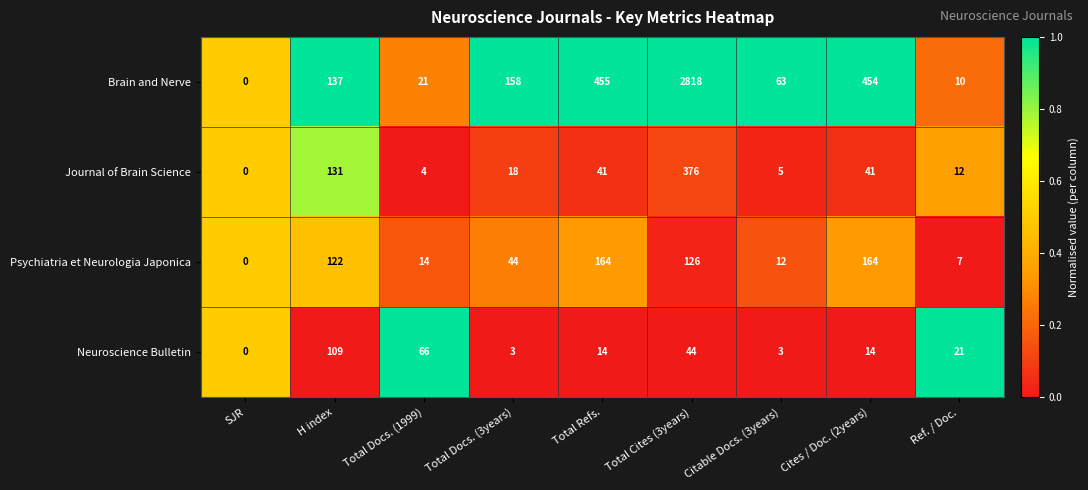

List the series in order of their peak value, lowest first.

Neuroscience Bulletin, Psychiatria et Neurologia Japonica, Journal of Brain Science, Brain and Nerve